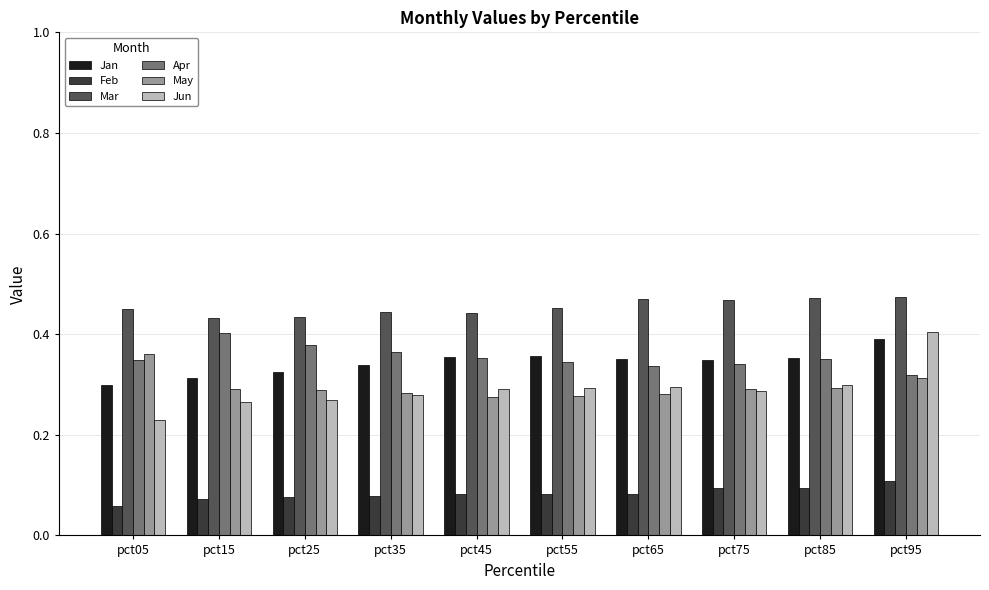

Which series has the largest range (max minus min)?

Jun